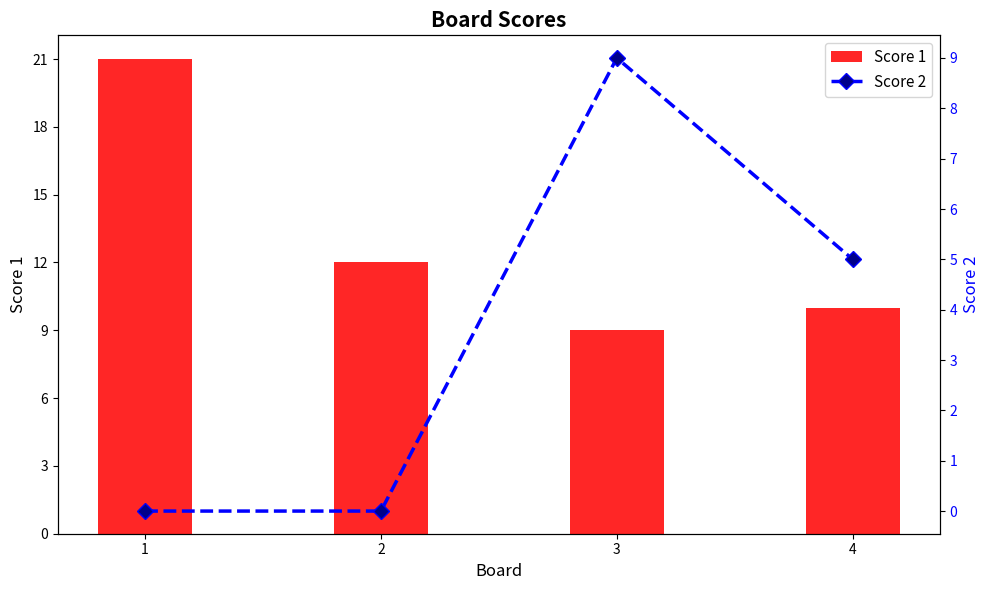

Are the bars horizontal?

No